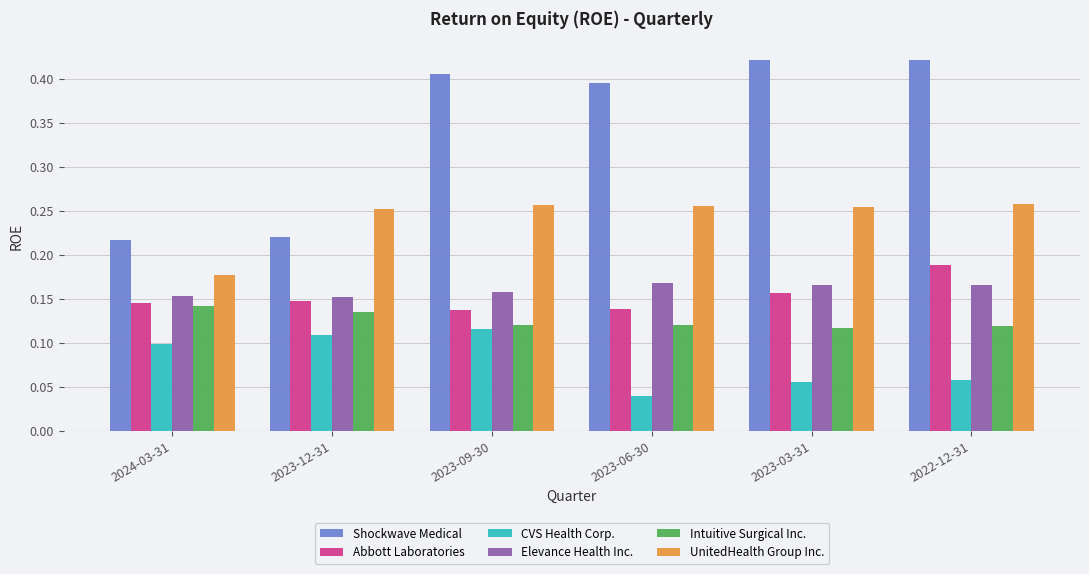

What is the label of the 2nd bar from the right?

2023-03-31